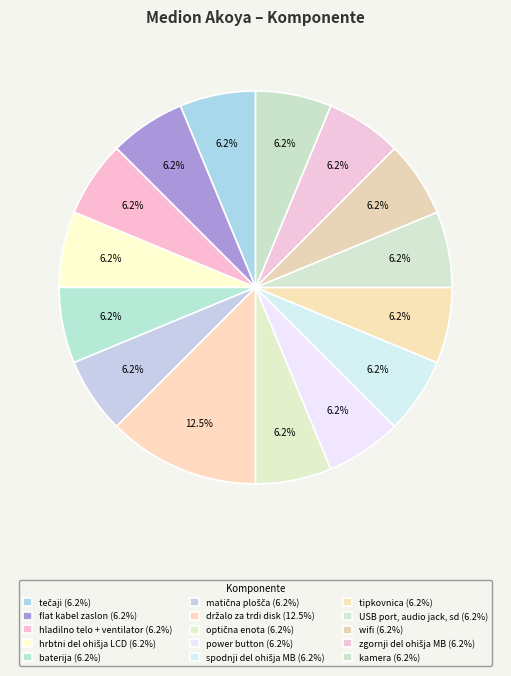

Which category has the smallest portion of the pie?

tečaji